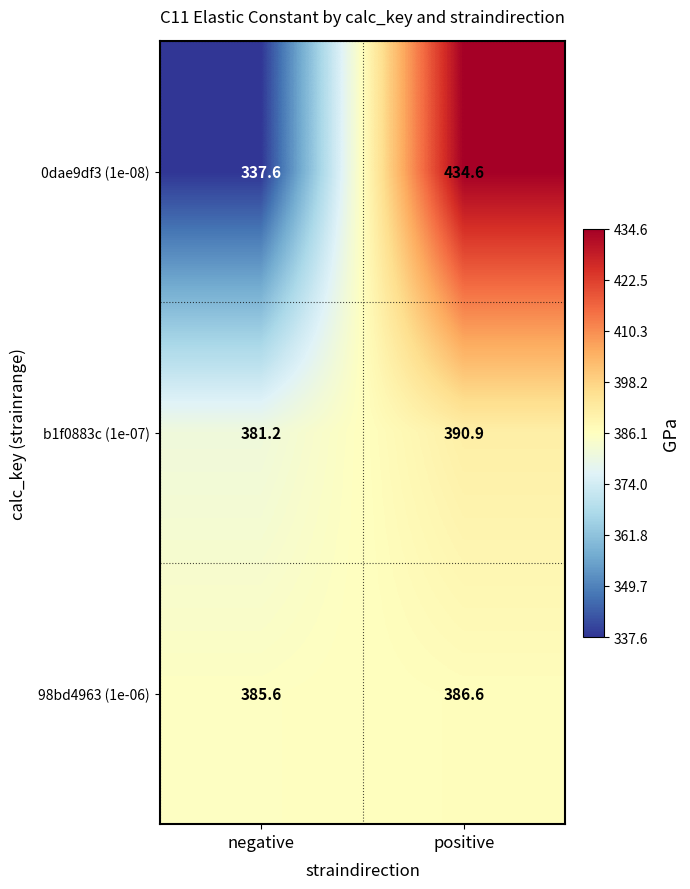

Read the 98bd4963 (1e-06) value at negative.

385.6